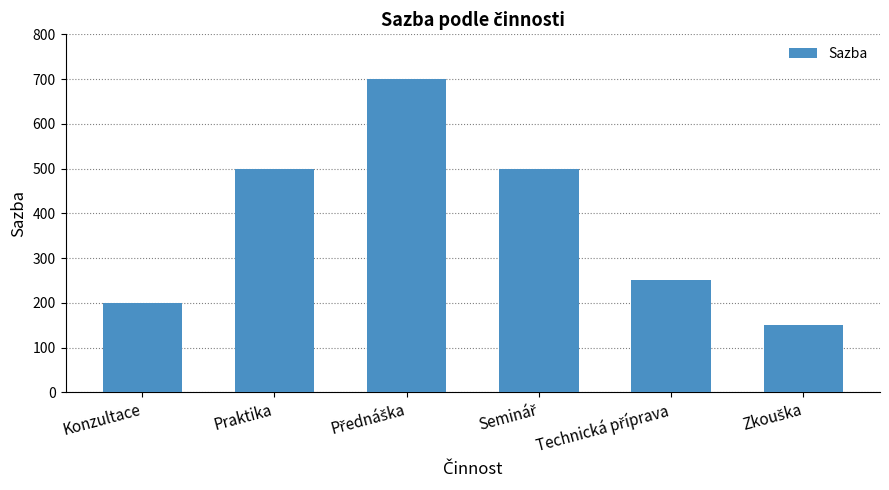

What is the value of the 2nd bar from the left?

500